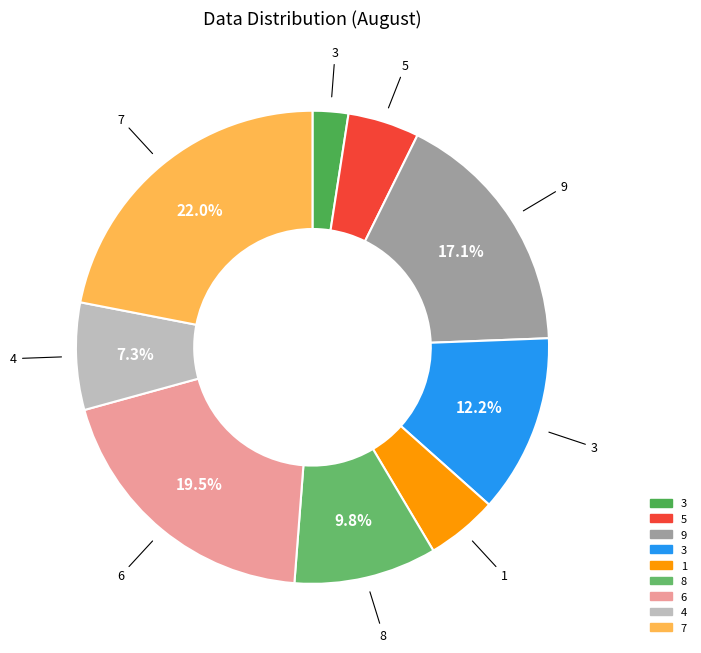

Count the number of slices in the pie.

9